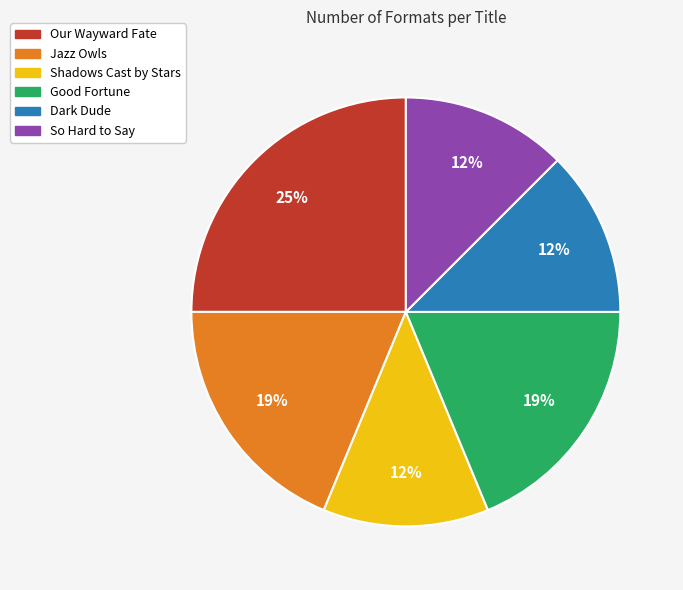

How many slices are in this pie chart?

6